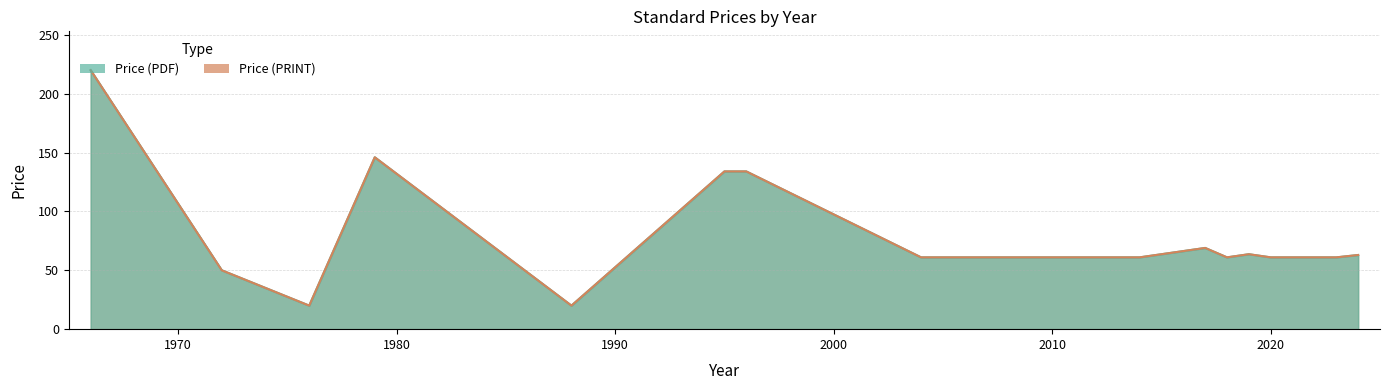

At how many categories does at least one series exceed 165?

1